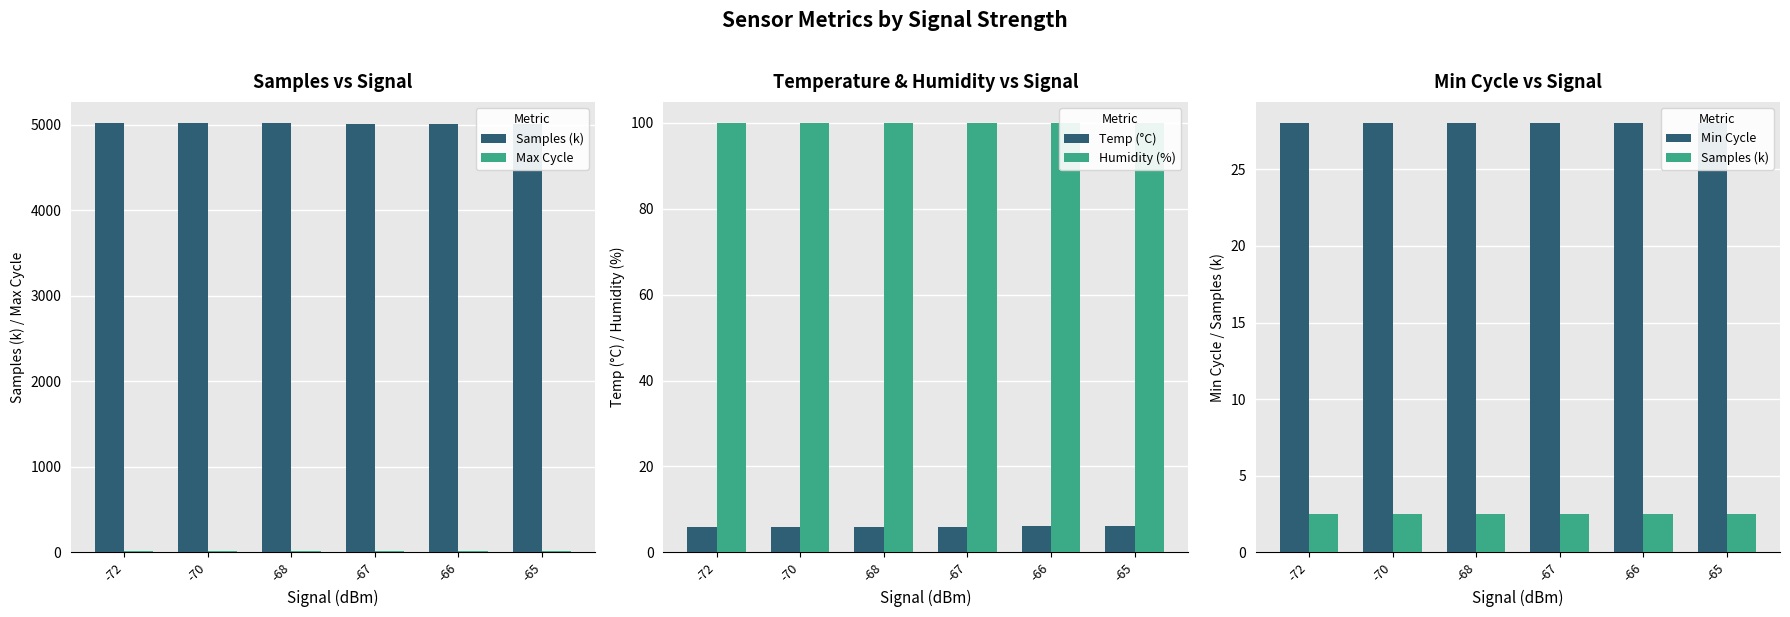

Which category has the highest value across all series?

-72